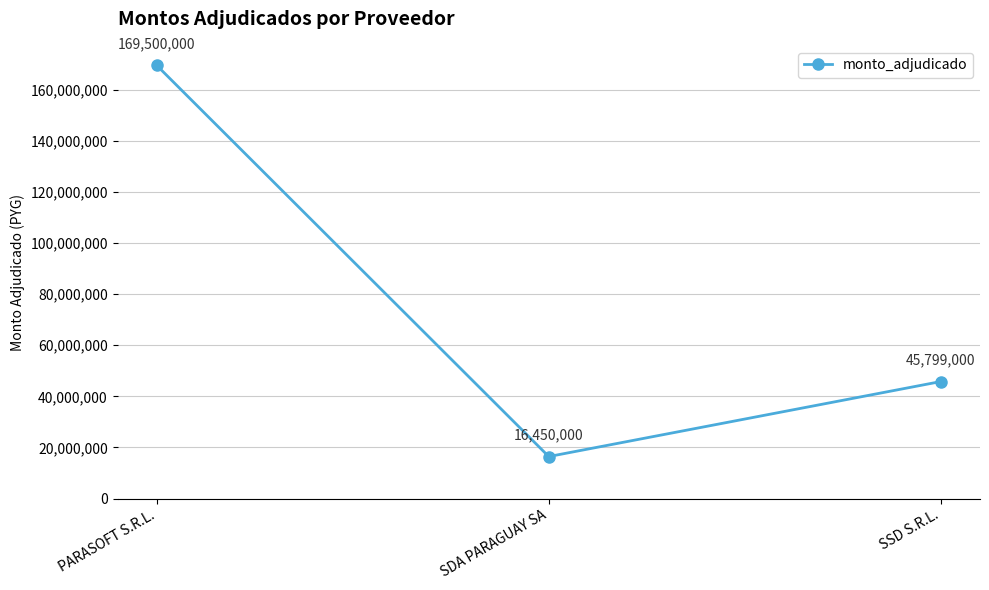

What is the label of the 1st point from the right?

SSD S.R.L.